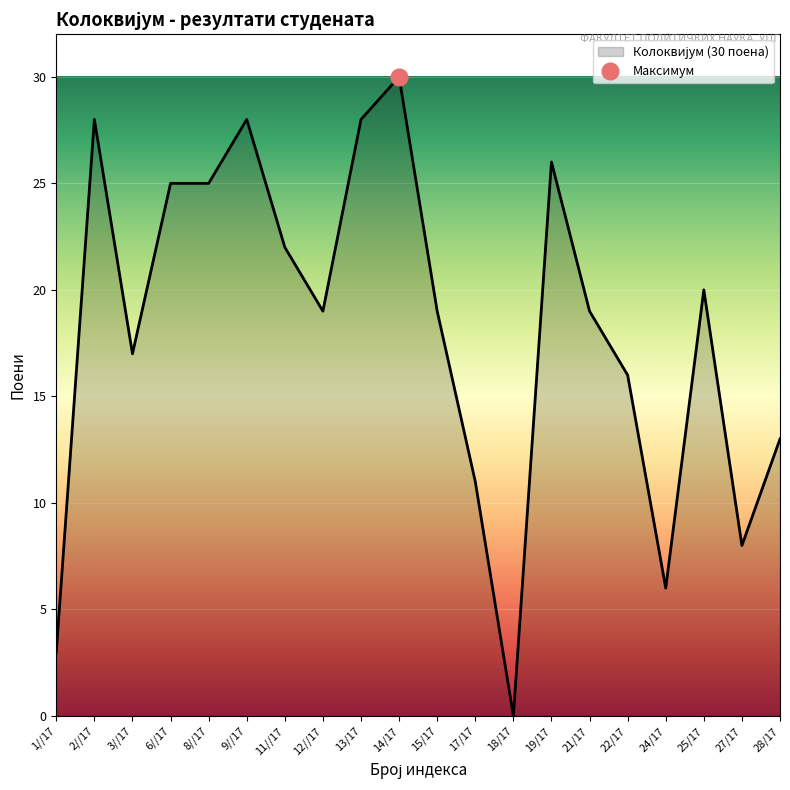

What is the difference between the maximum and minimum values?

30